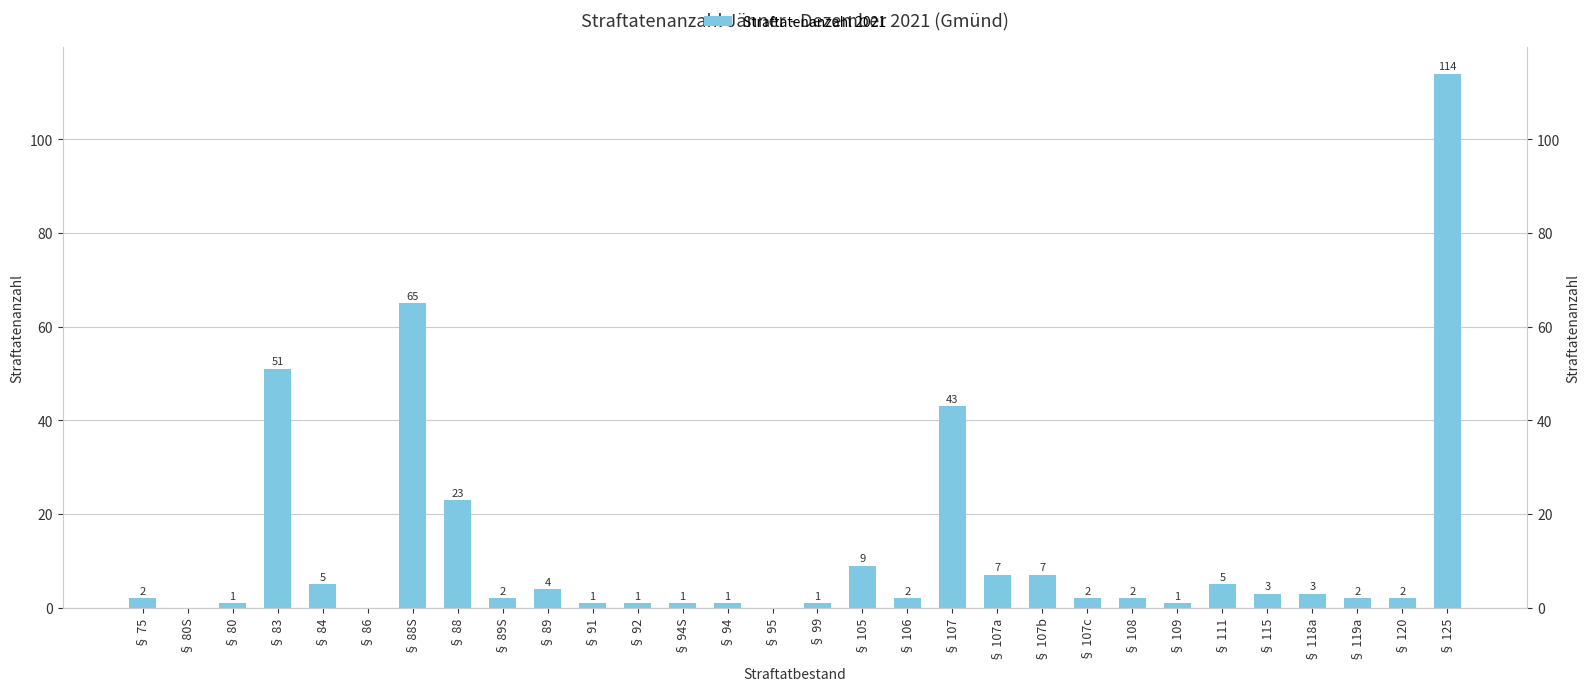

Reading left to right, transcribe all the data shown in this chart.

2	0	1	51	5	0	65	23	2	4	1	1	1	1	0	1	9	2	43	7	7	2	2	1	5	3	3	2	2	114